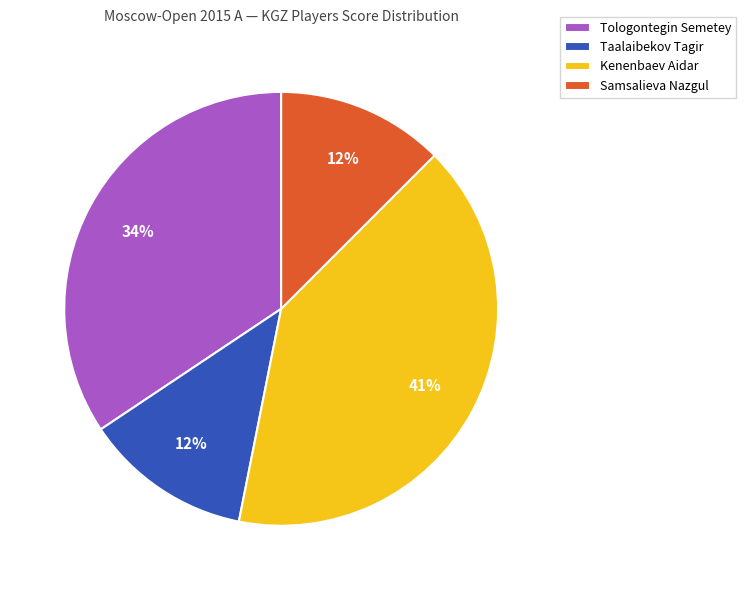

Does Kenenbaev Aidar represent more than half of the total?

No